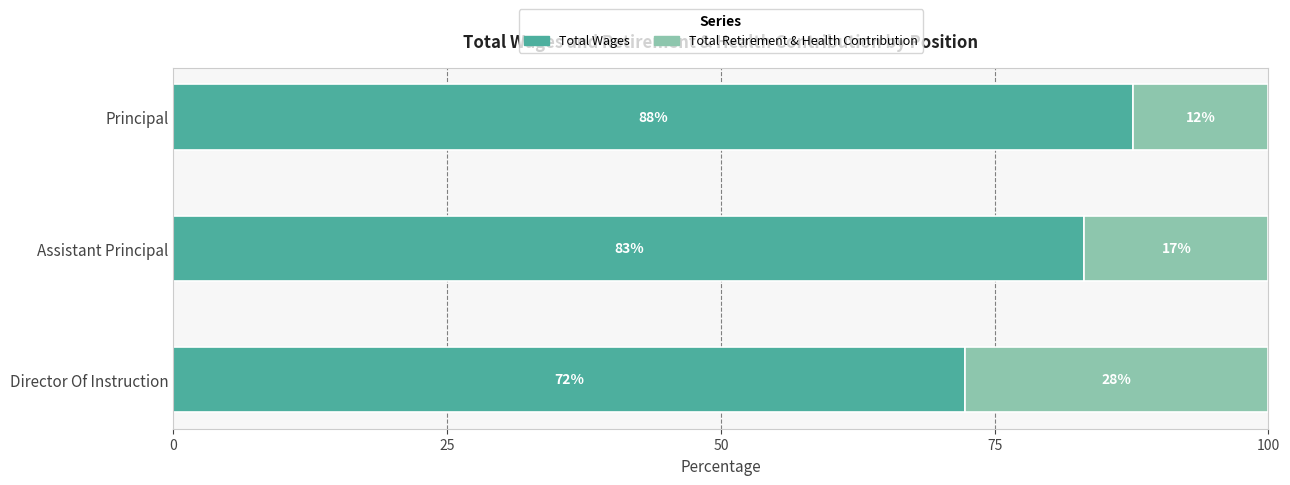

What is the total value across all series at Director Of Instruction?

100.0